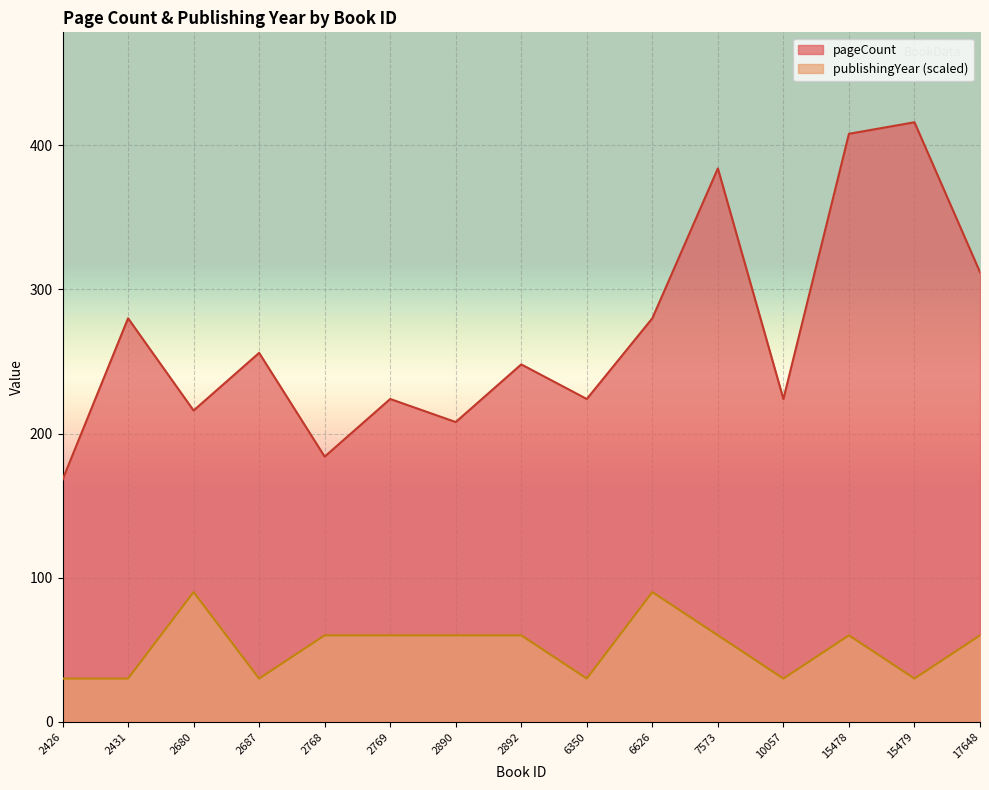

True or false: pageCount has a value of 416 at 15479.

True